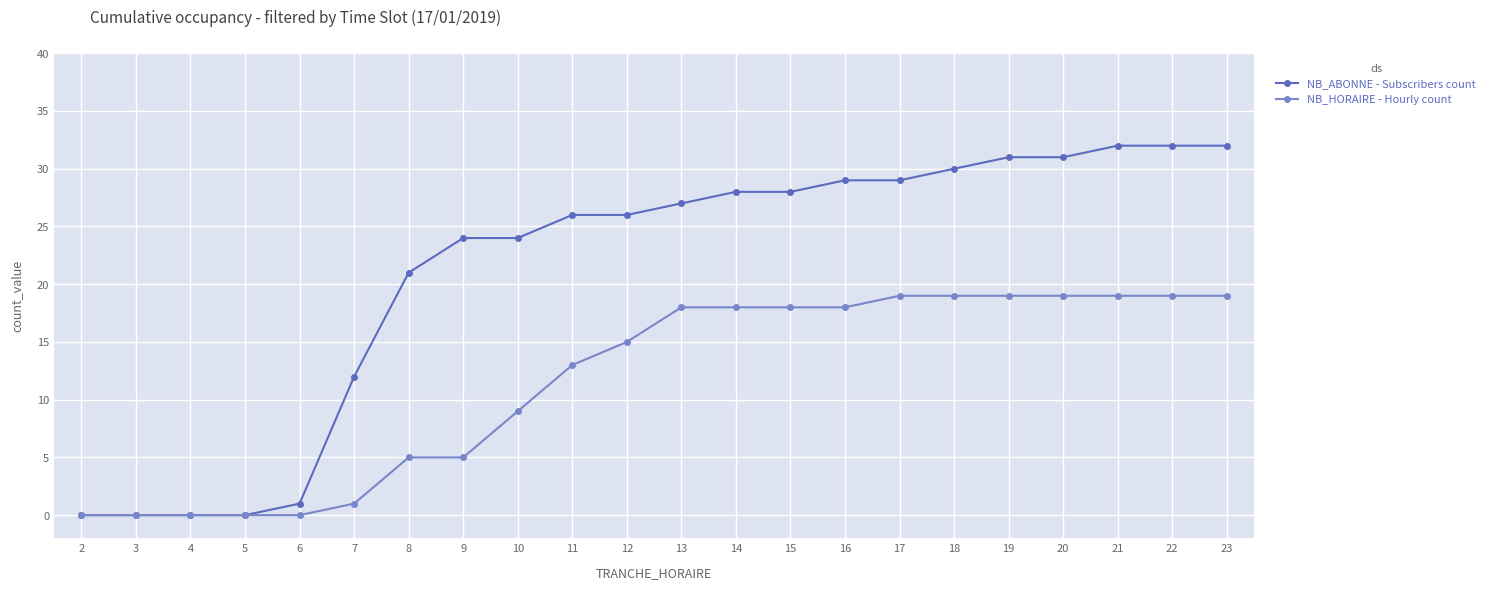

How many lines are shown in the chart?

2